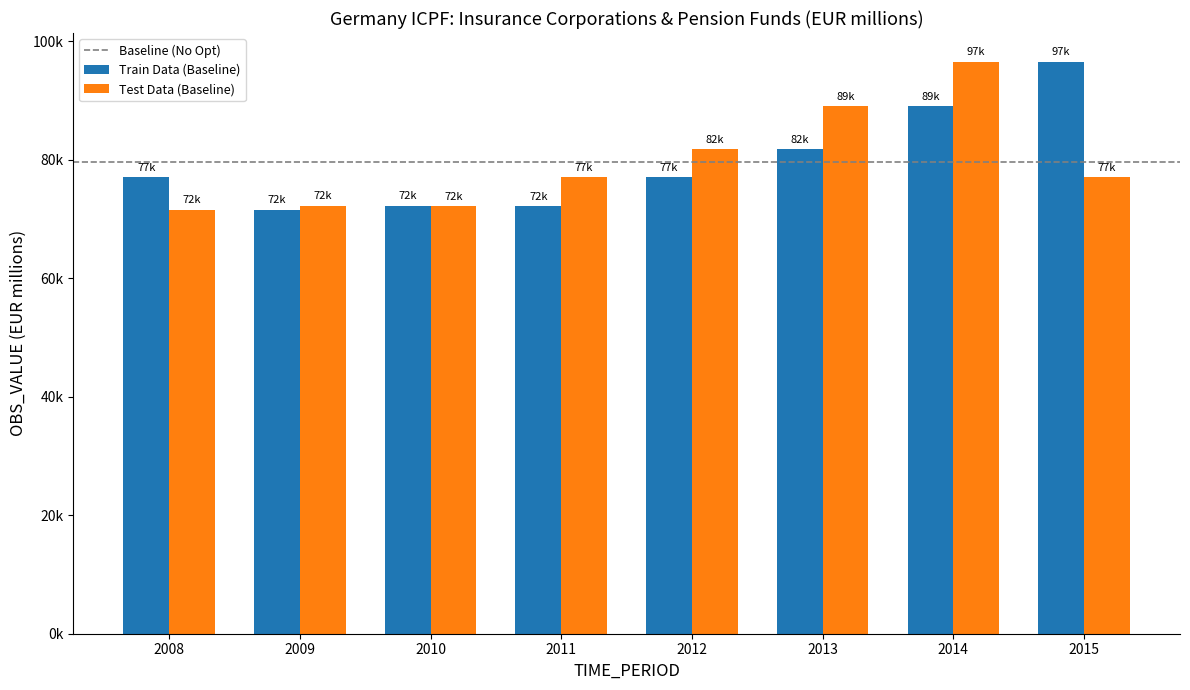

Are the bars horizontal?

No